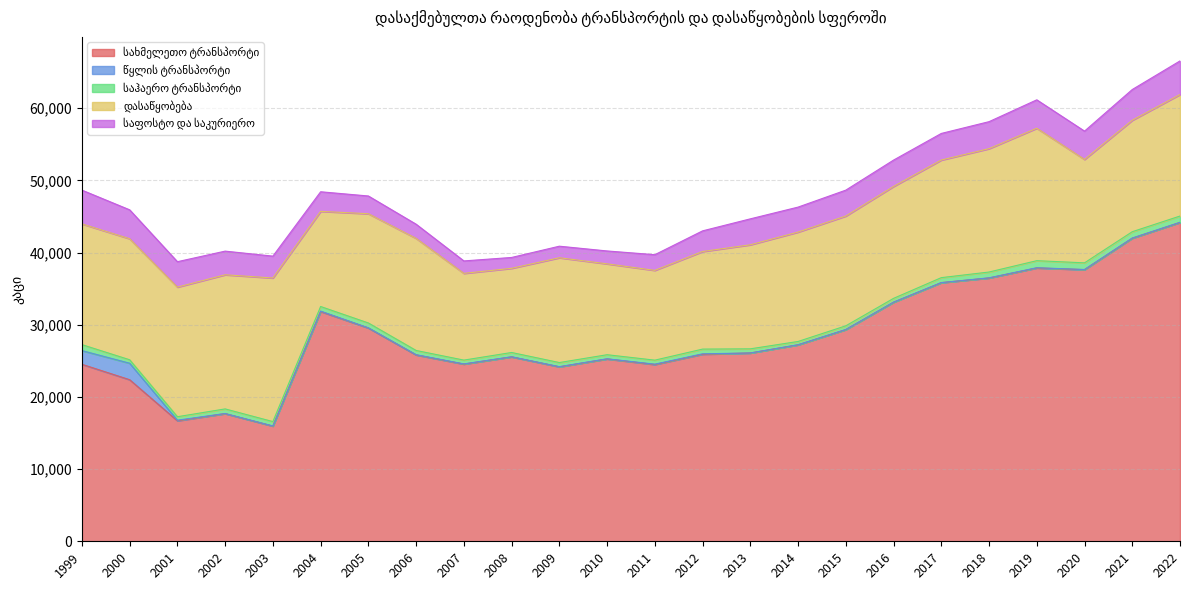

How many interior local valleys does the დასაწყობება series have?

4